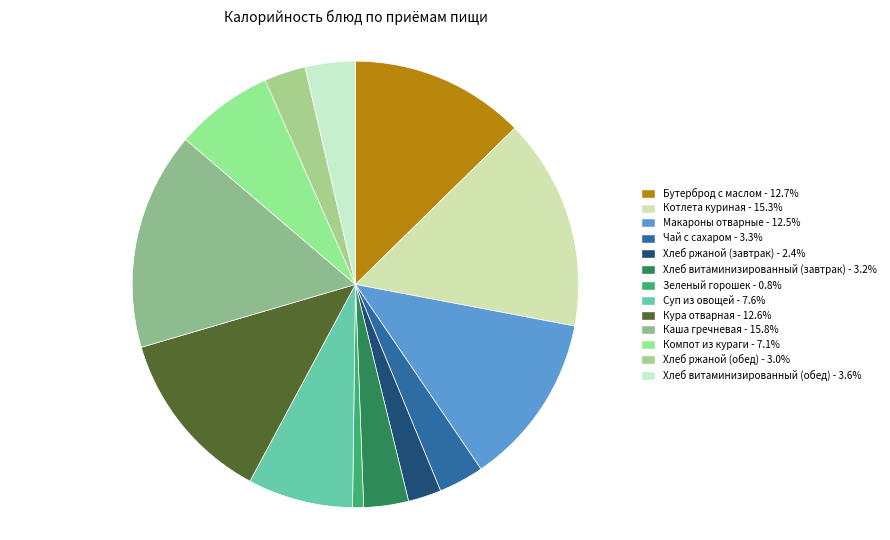

Does Макароны отварные represent more than half of the total?

No